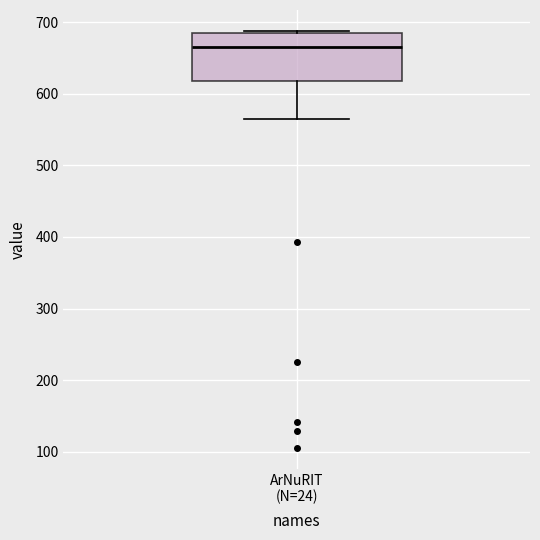

Read this box plot against the y-axis: the position of the median line, the range covered by the box, and the ends of both whiskers. The values are not printed on the chart, so give them approximately, as read against the axis.

median 670, box 620 to 680, whiskers 570 to 690